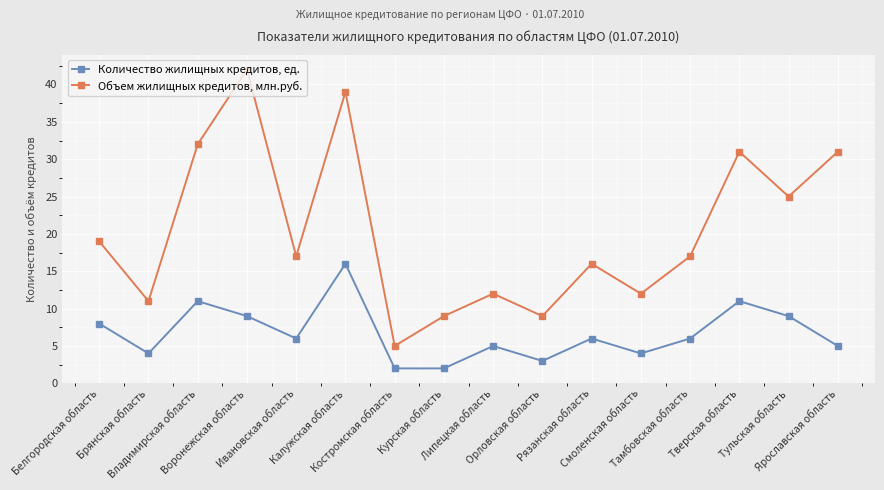

Is the value of Количество жилищных кредитов, ед. at Рязанская область greater than the value of Объем жилищных кредитов, млн.руб. at Костромская область?

Yes